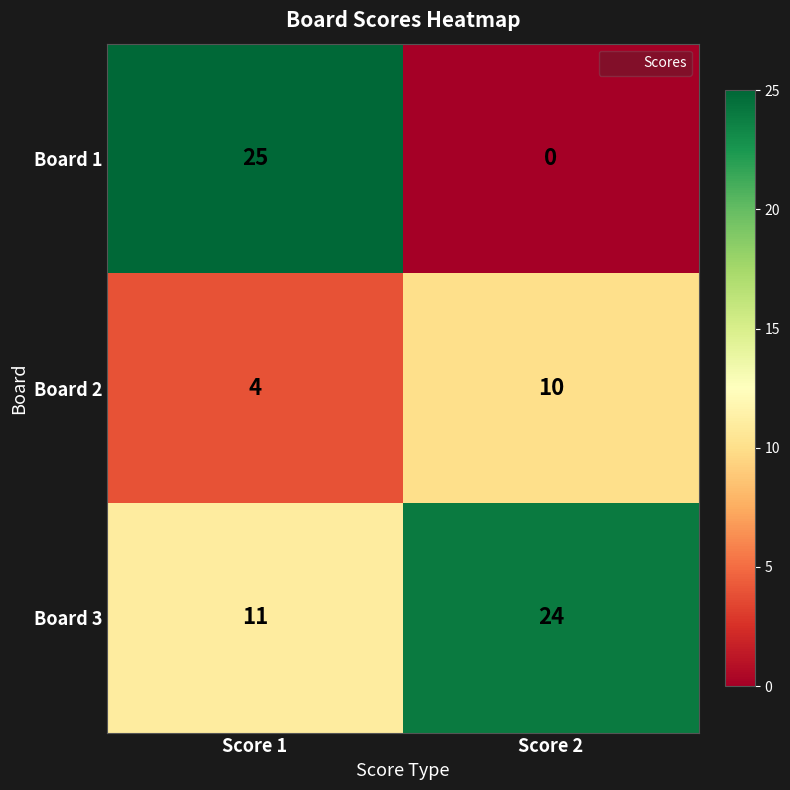

At which label is Board 1 closest to 12?

Score 2